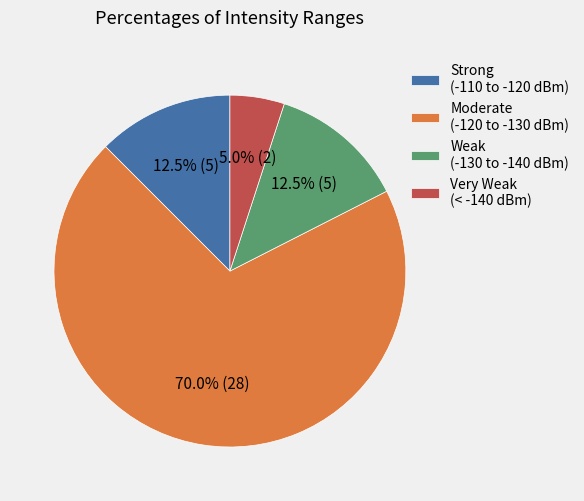

Which category has the biggest portion of the pie?

Moderate (-120 to -130 dBm)